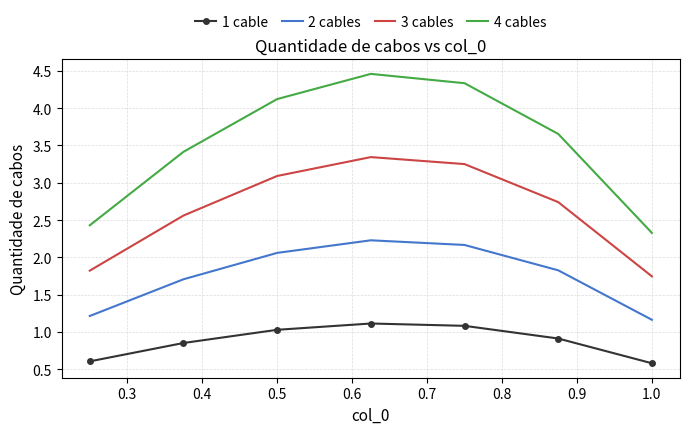

True or false: 3 cables and 2 cables intersect in this chart.

False